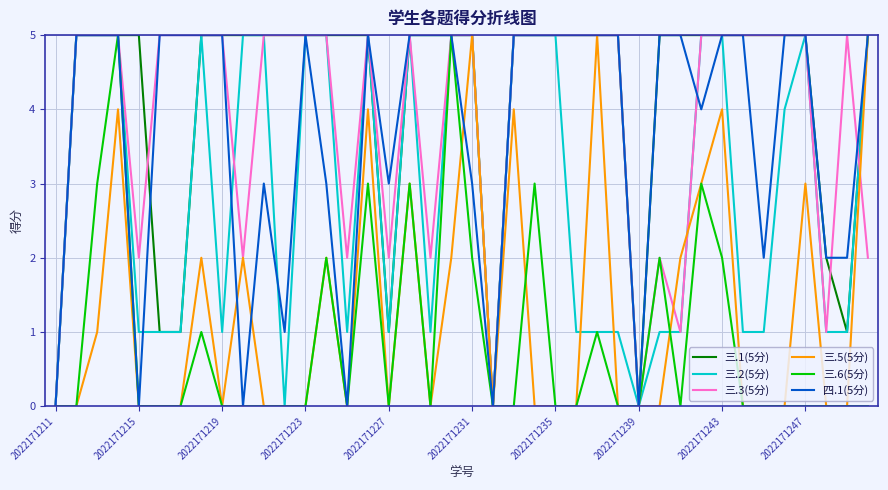

What is the maximum value shown in the chart?

5